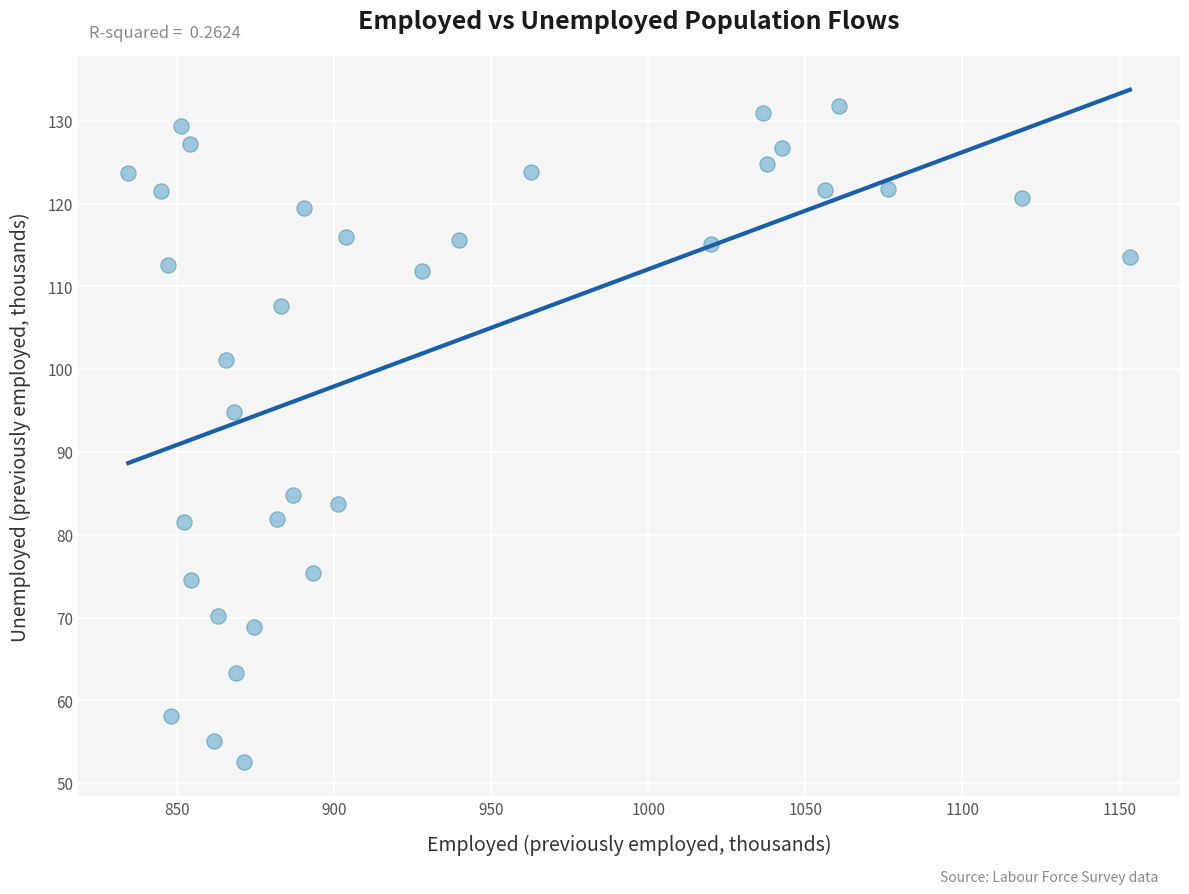

What is the range of Y values (max minus min)?

79.3